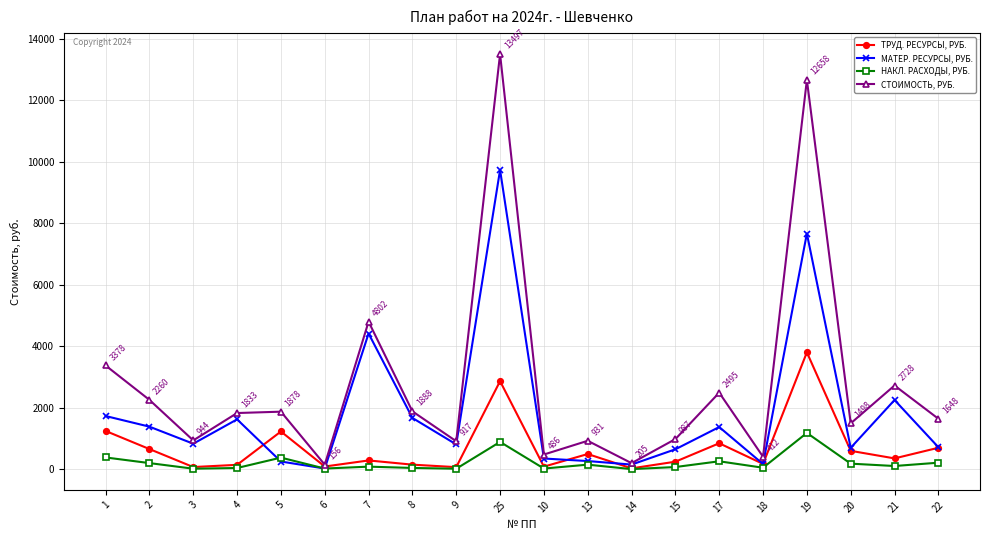

What is the greatest value displayed?

13496.8